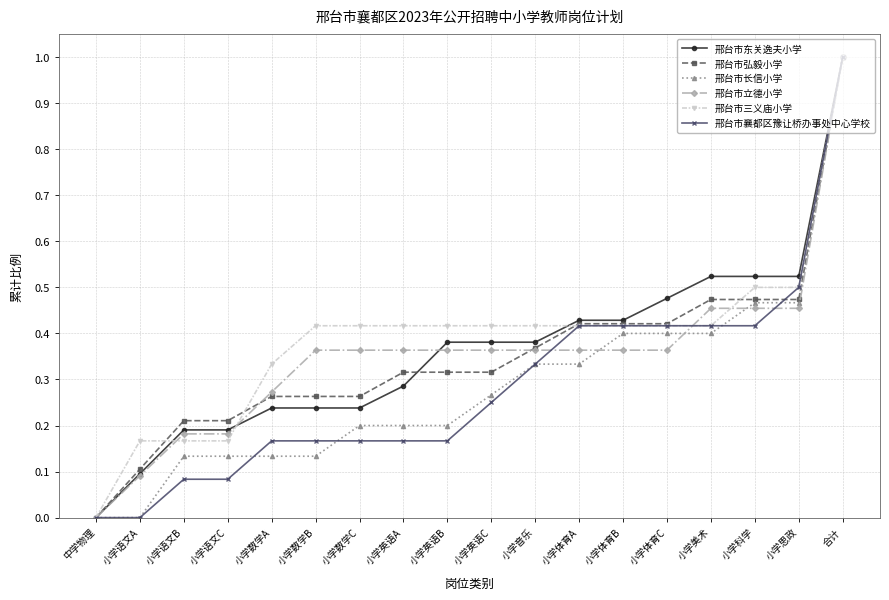

What is the label of the 17th point from the right?

小学语文A